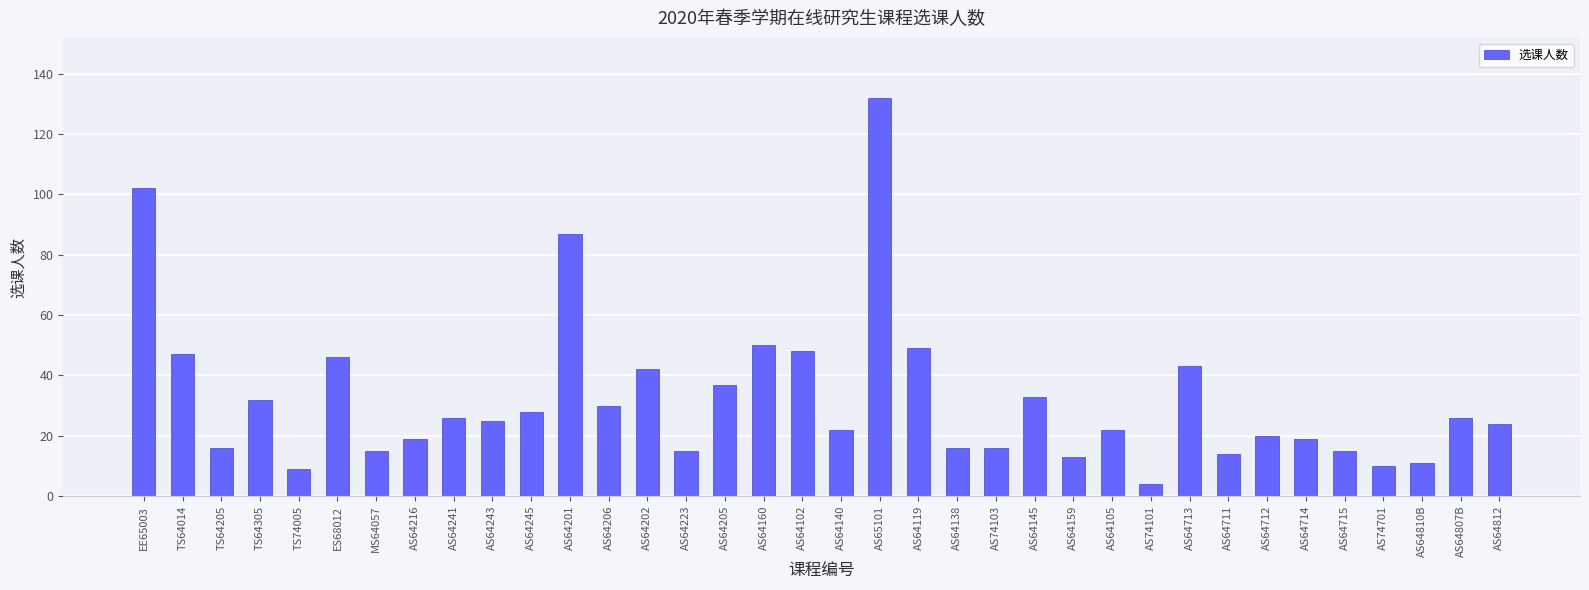

What is the difference between the values at AS64160 and AS64145?

17